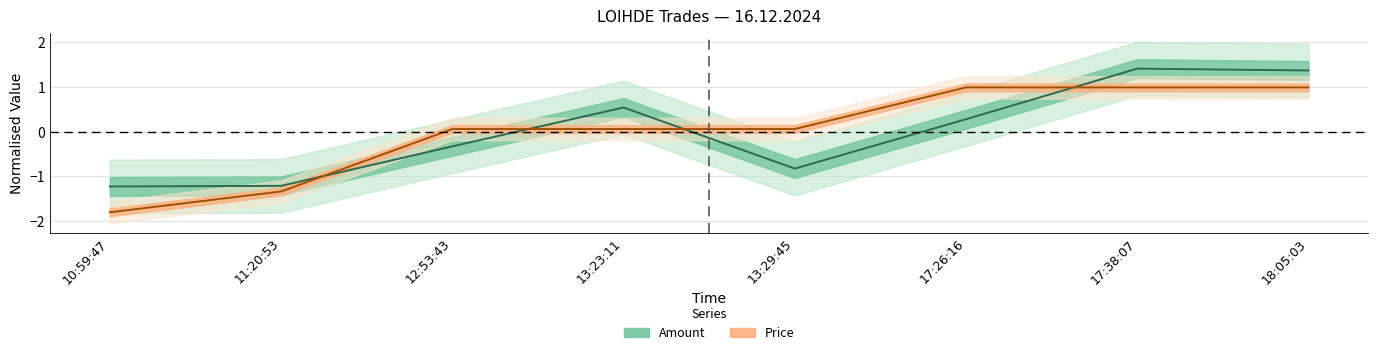

Is the value of Price at 10:59:47 greater than the value of Amount at 13:23:11?

No